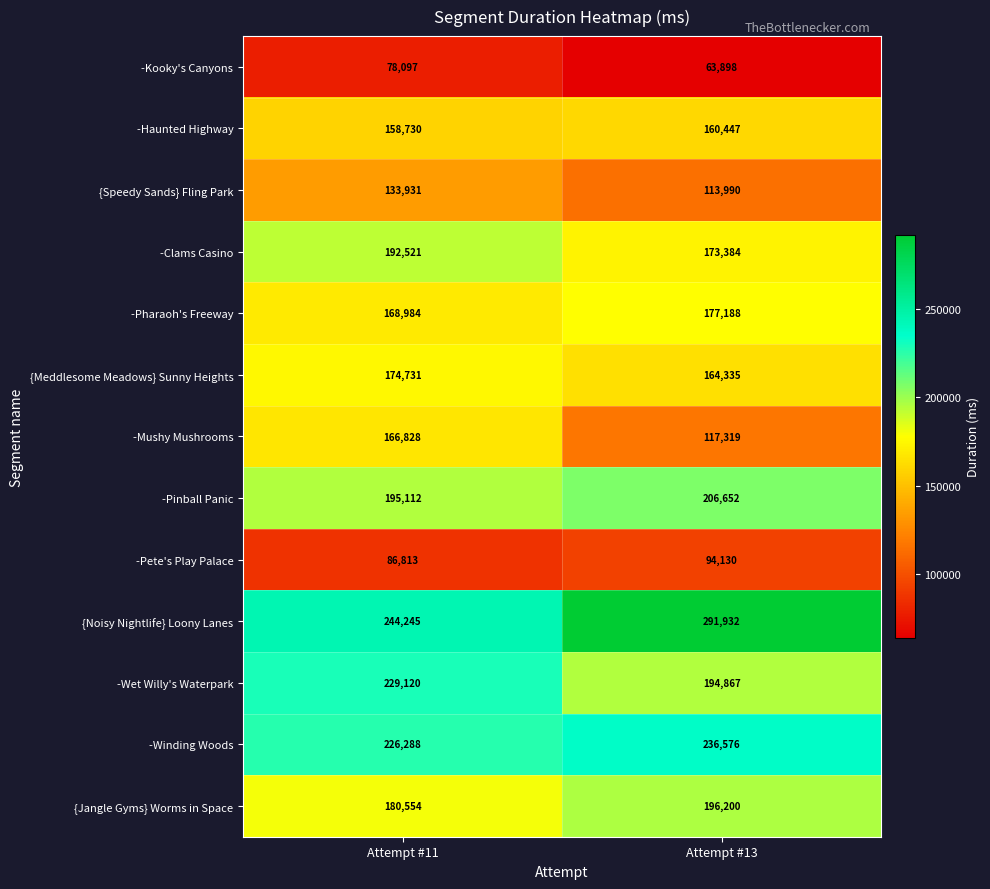

Count the number of categories in the chart.

2